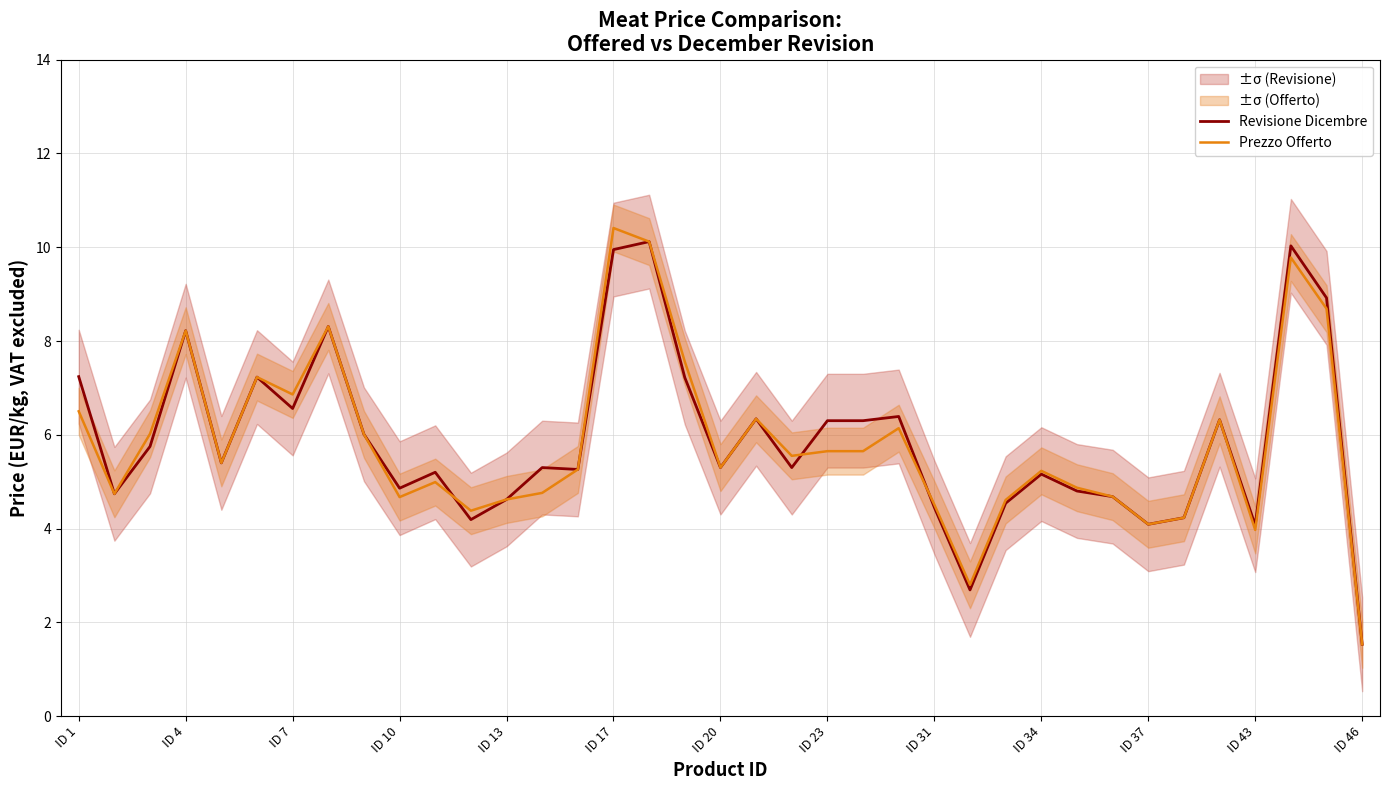

Rank the series by their average value, from highest to lowest.

Revisione Dicembre, Prezzo Offerto